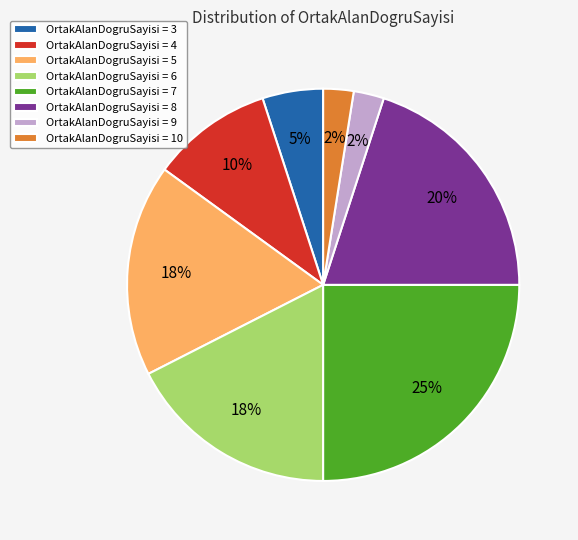

Approximately how many times larger is the value at OrtakAlanDogruSayisi = 5 compared to OrtakAlanDogruSayisi = 6?

1.0